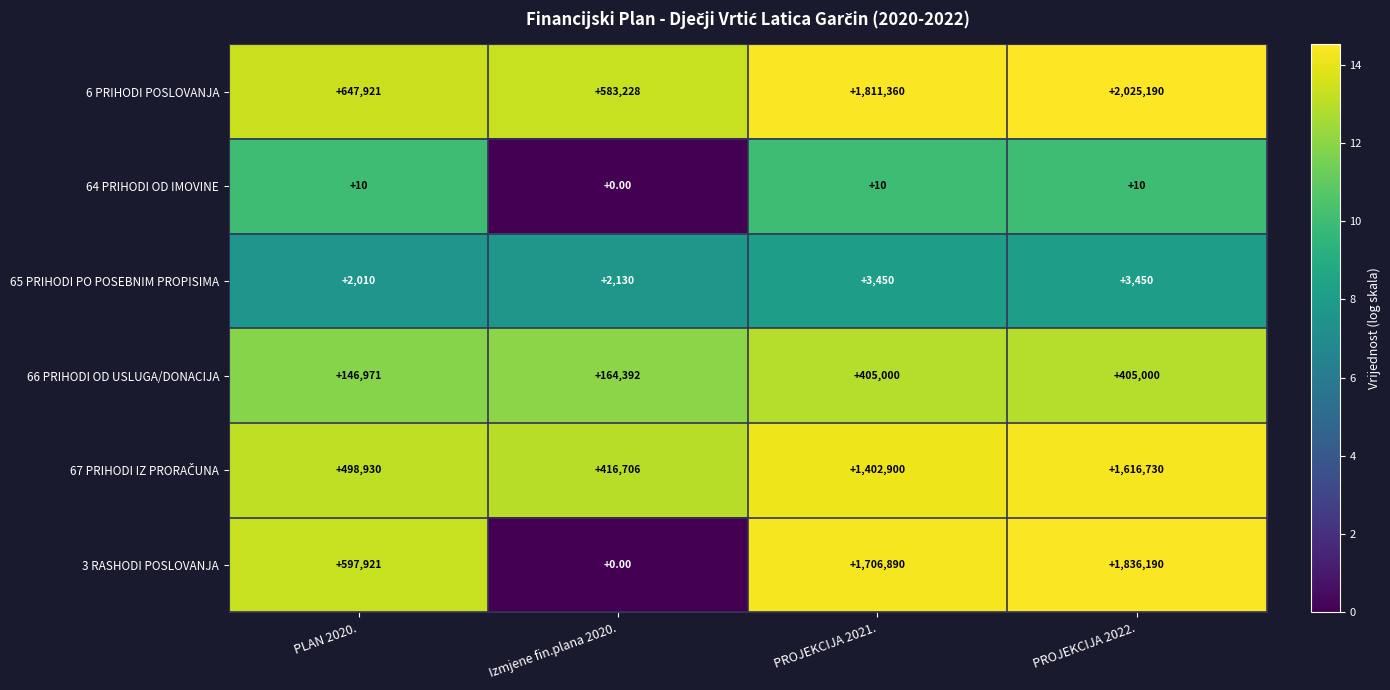

What is the difference between the 6 PRIHODI POSLOVANJA values at Izmjene fin.plana 2020. and PROJEKCIJA 2022.?

1441962